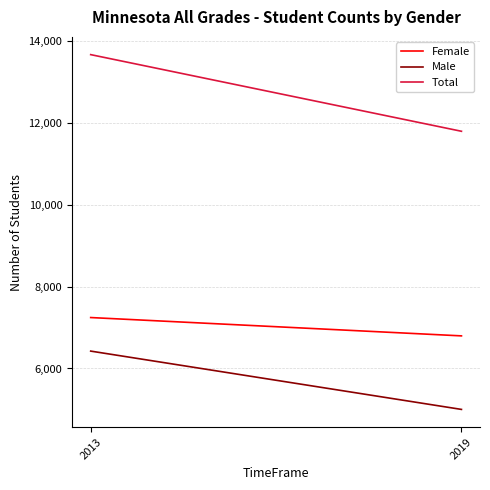

The Female series shows 12575 at 2013. True or false?

False